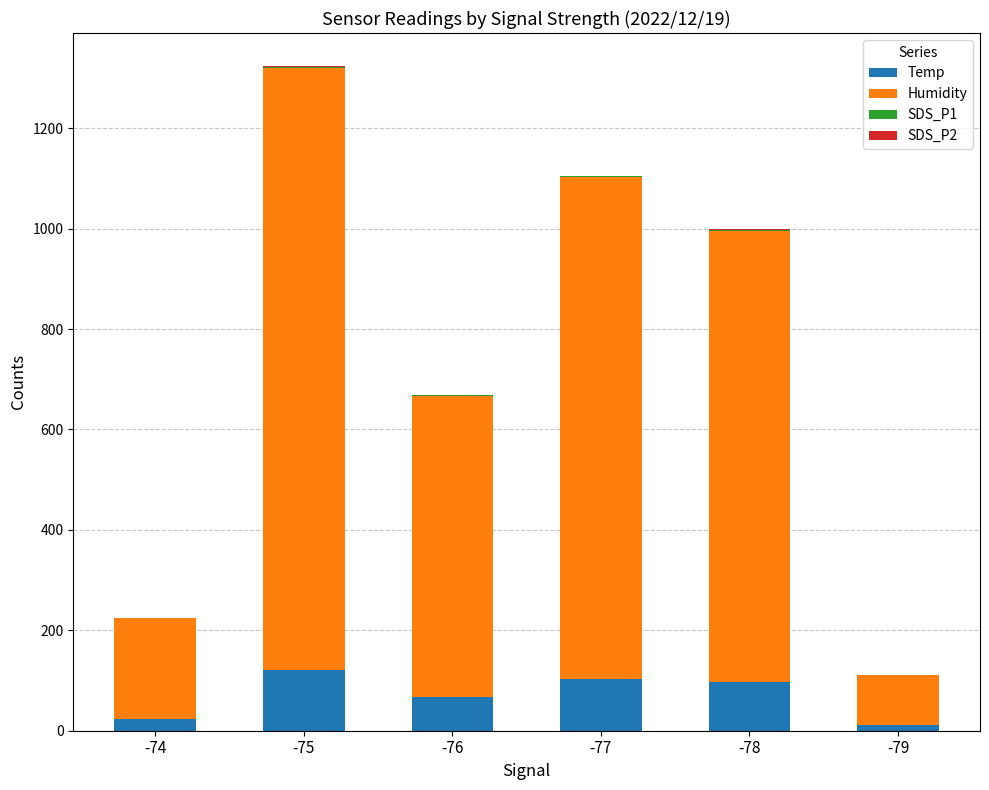

Are the bars grouped side by side (vs. stacked)?

No